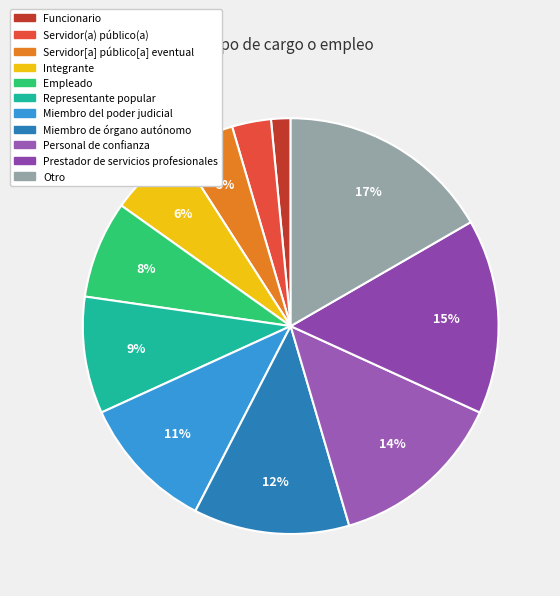

Does Empleado represent more than half of the total?

No